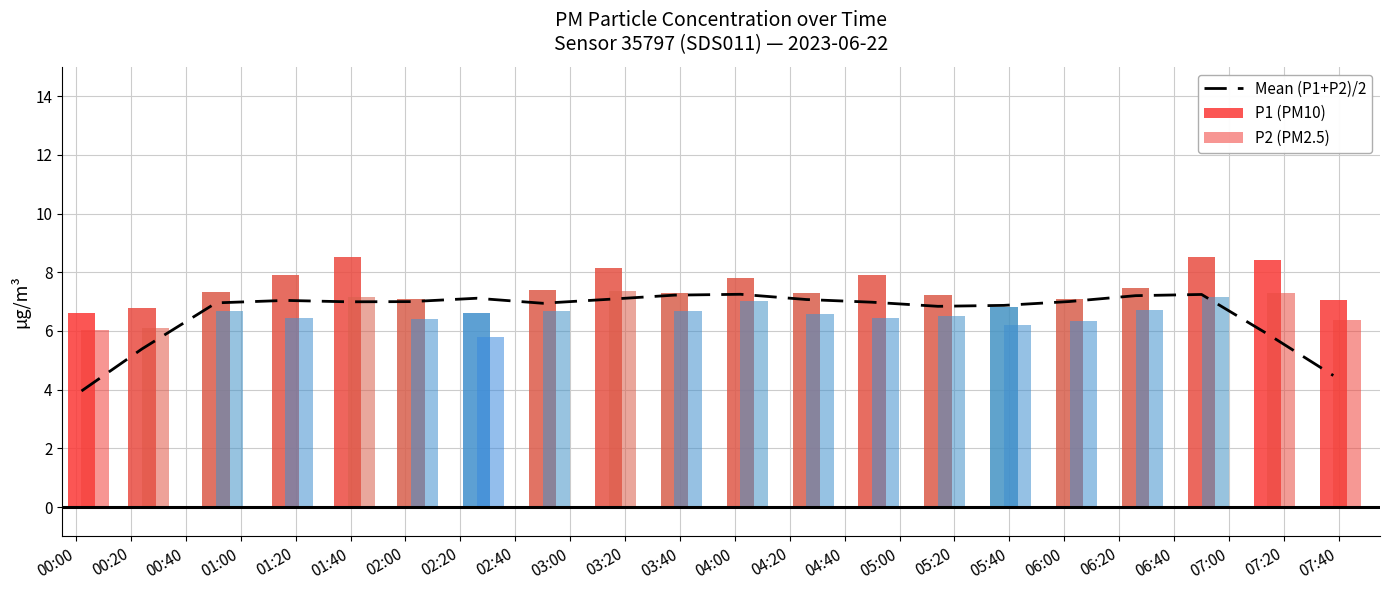

What is the label of the 8th bar from the left?

02:20